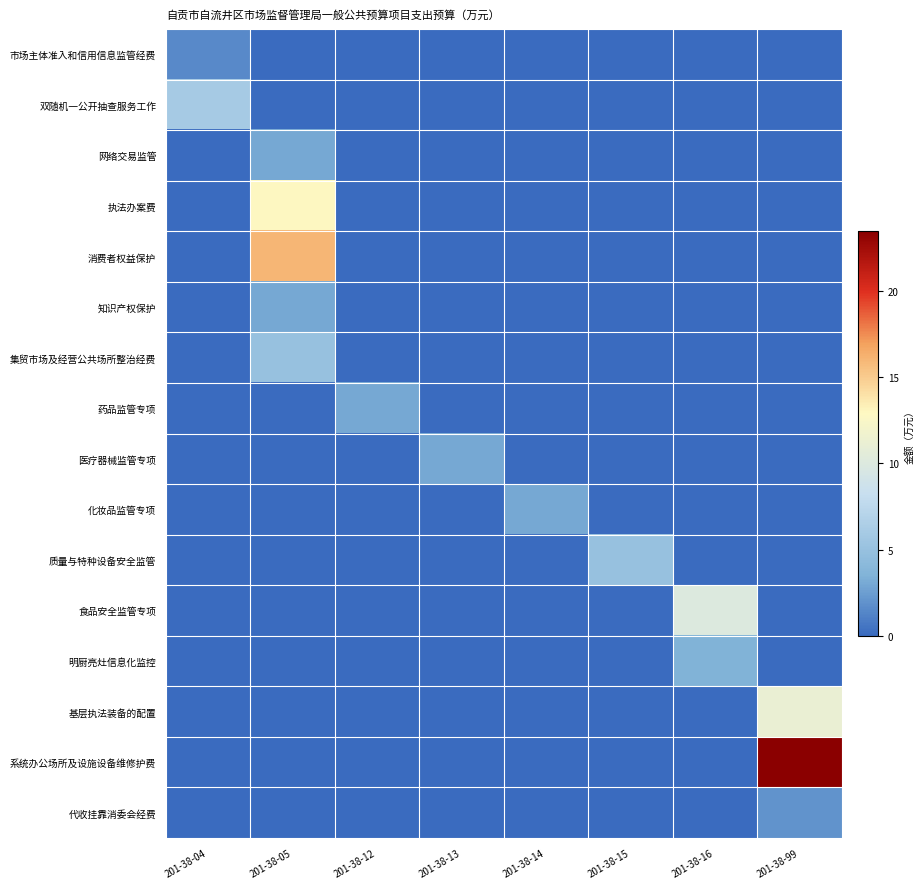

What is the spread (max minus min) of values at 201-38-16?

10.0